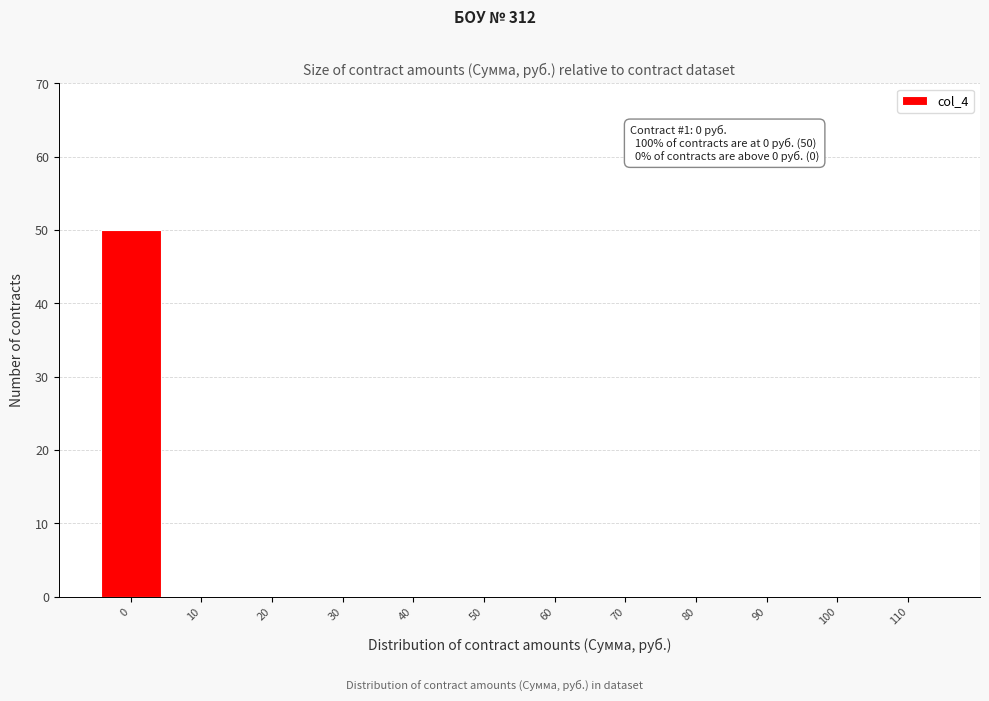

Reading left to right, list all the values displayed in this chart.

0=50	10=0	20=0	30=0	40=0	50=0	60=0	70=0	80=0	90=0	100=0	110=0